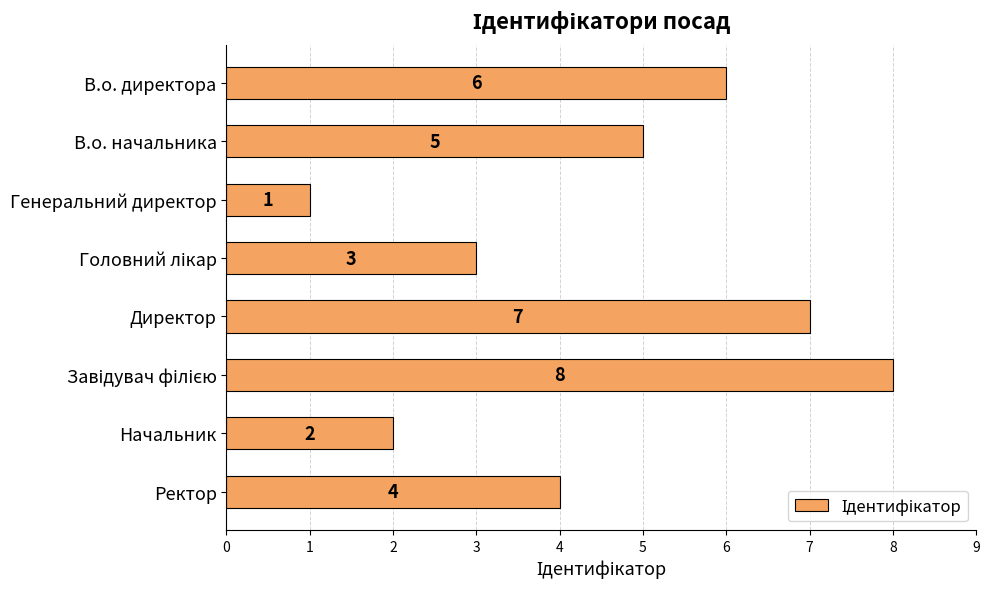

At which label is the value closest to 4?

Ректор